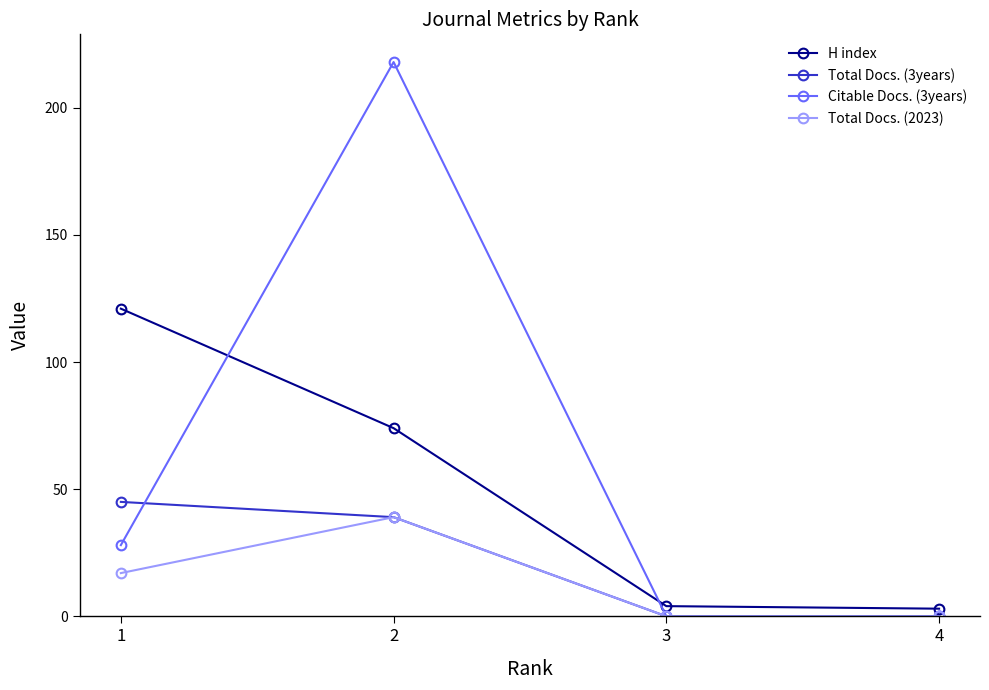

True or false: Citable Docs. (3years) has a value of 0 at 4.

True